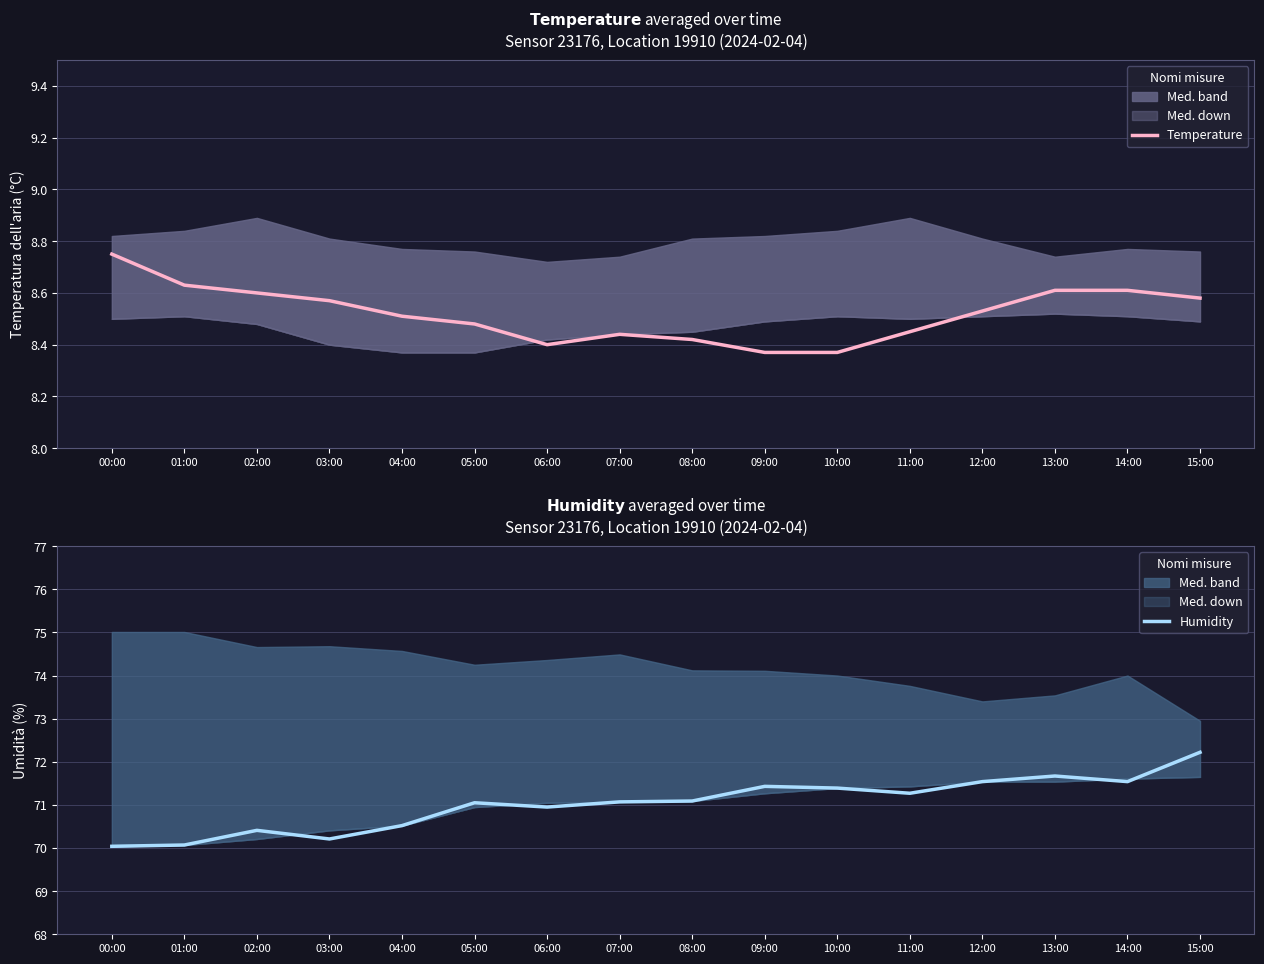

What is the total value across all series at 09:00?

79.8